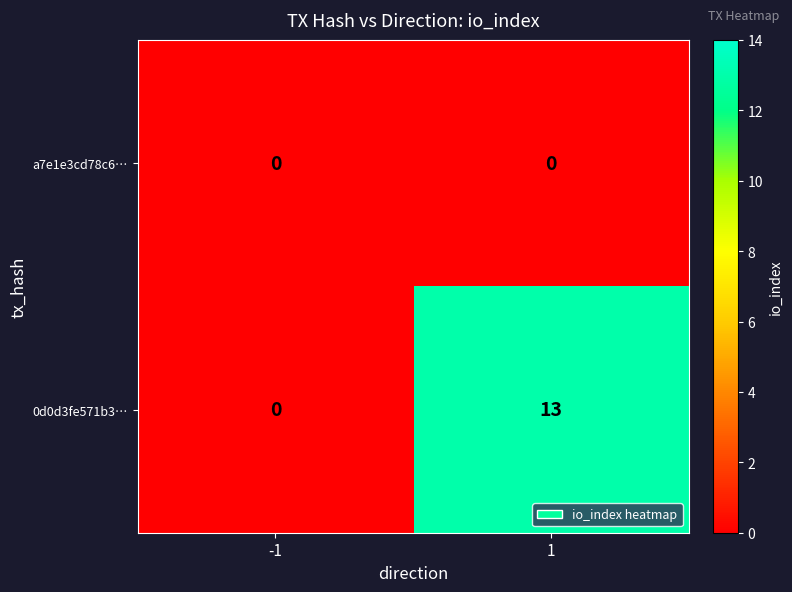

At which category is the sum across all series the highest?

1